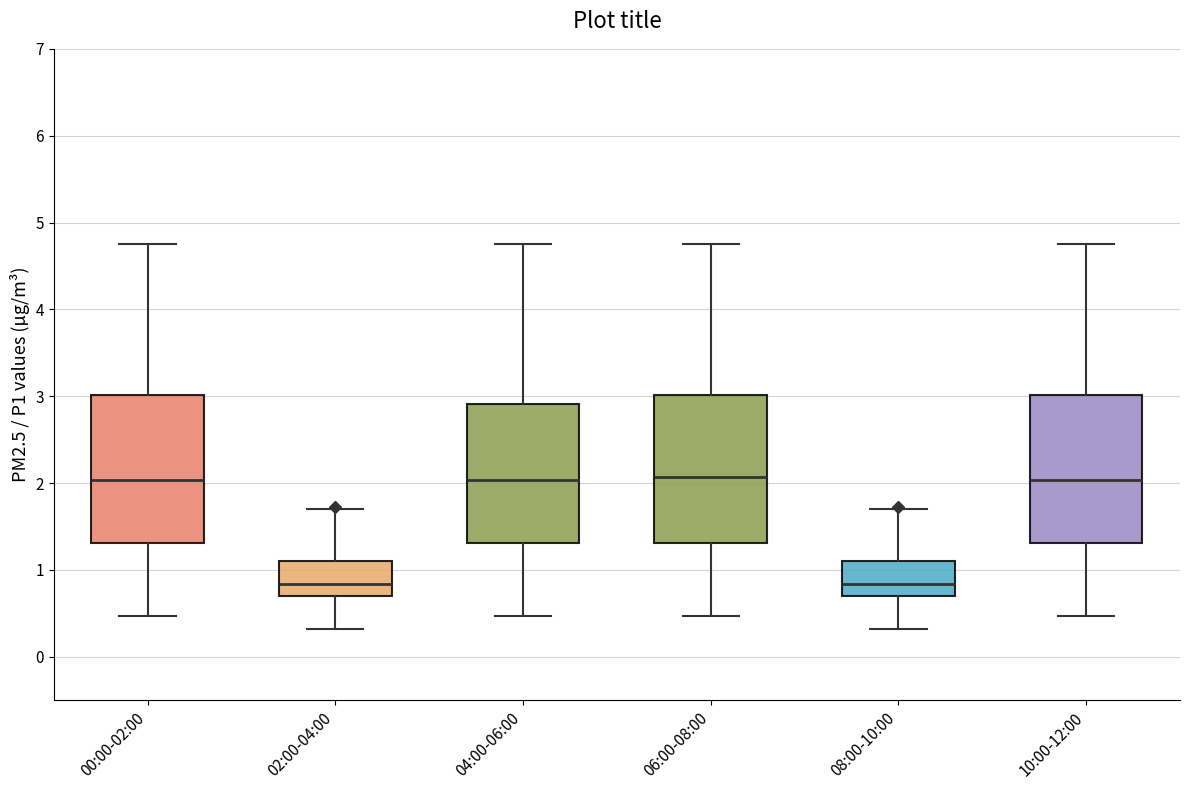

Reading left to right, transcribe this box plot: for each box, give where its median line is, the range the box spans, and where its two whiskers end, as read against the y-axis. The values are not printed on the chart, so give them approximately, as read against the axis.

00:00-02:00: median 2.0, box 1.3 to 3.0, whiskers 0.5 to 4.8
02:00-04:00: median 0.8, box 0.7 to 1.1, whiskers 0.3 to 1.7
04:00-06:00: median 2.0, box 1.3 to 2.9, whiskers 0.5 to 4.8
06:00-08:00: median 2.1, box 1.3 to 3.0, whiskers 0.5 to 4.8
08:00-10:00: median 0.8, box 0.7 to 1.1, whiskers 0.3 to 1.7
10:00-12:00: median 2.0, box 1.3 to 3.0, whiskers 0.5 to 4.8